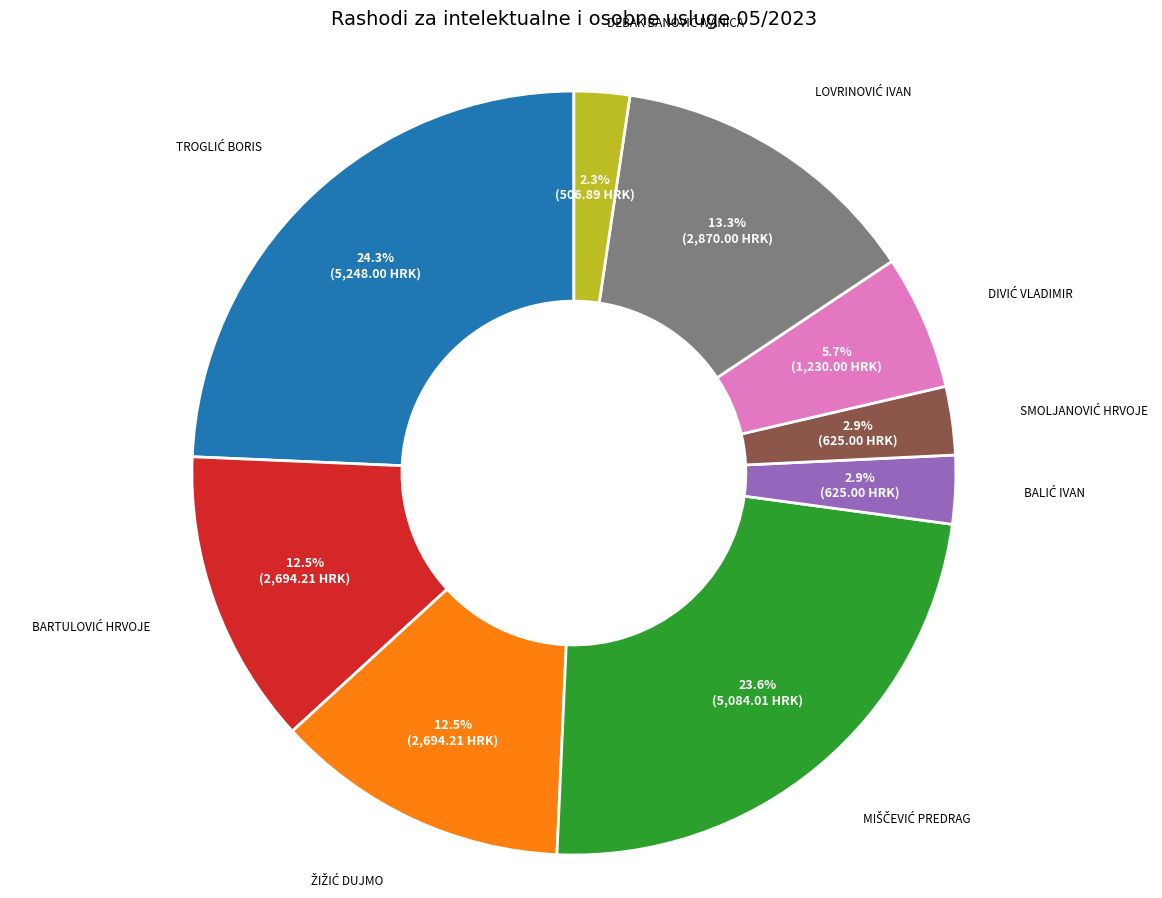

Is there any slice that represents more than half of the pie?

No